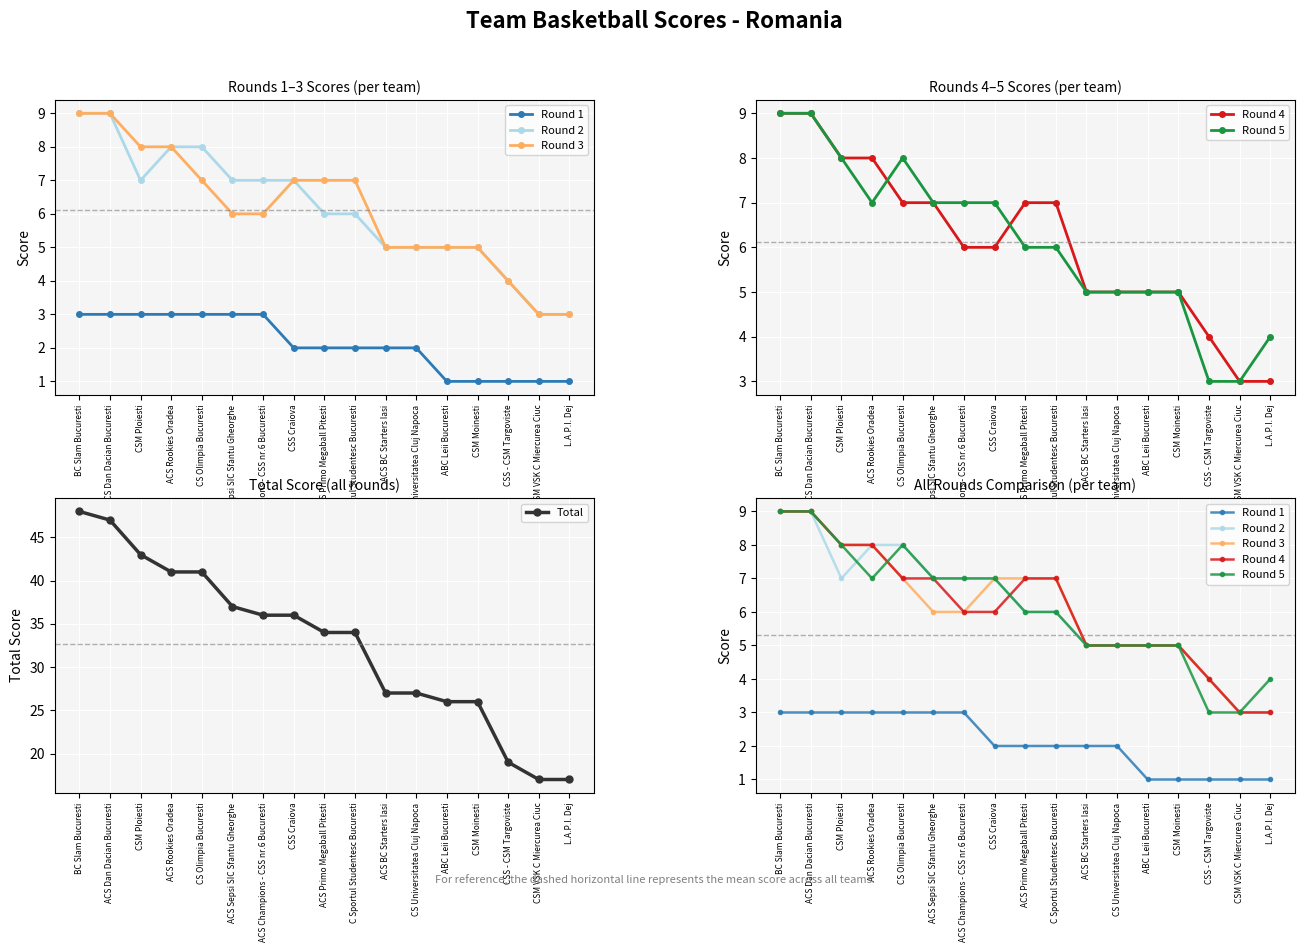

Reading left to right, what are all the values shown in this chart?

Round 1: 3	3	3	3	3	3	3	2	2	2	2	2	1	1	1	1	1
Round 2: 9	9	7	8	8	7	7	7	6	6	5	5	5	5	4	3	3
Round 3: 9	9	8	8	7	6	6	7	7	7	5	5	5	5	4	3	3
Round 4: 9	9	8	8	7	7	6	6	7	7	5	5	5	5	4	3	3
Round 5: 9	9	8	7	8	7	7	7	6	6	5	5	5	5	3	3	4
Total: 48	47	43	41	41	37	36	36	34	34	27	27	26	26	19	17	17